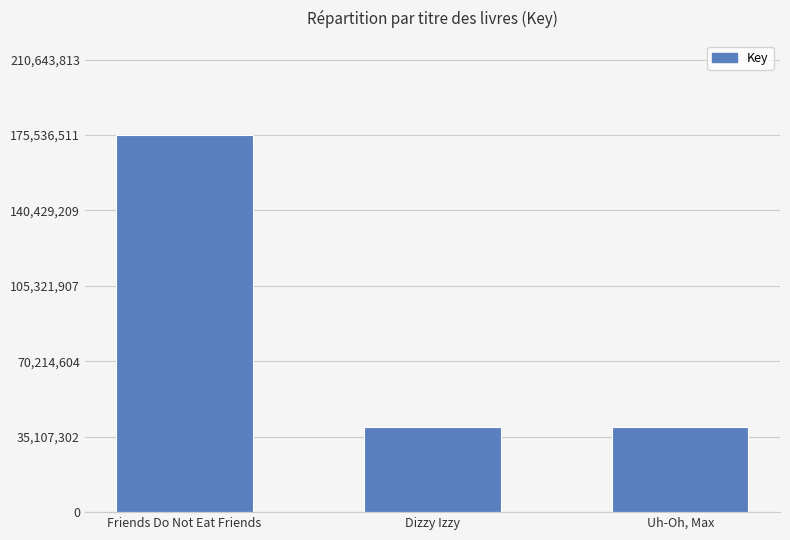

Which label corresponds to the largest value in the chart?

Friends Do Not Eat Friends